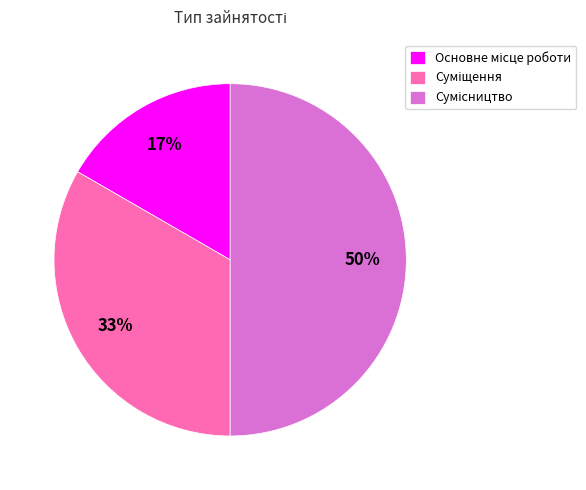

To the nearest percent, what is the difference between the largest and smallest slice percentages?

33%